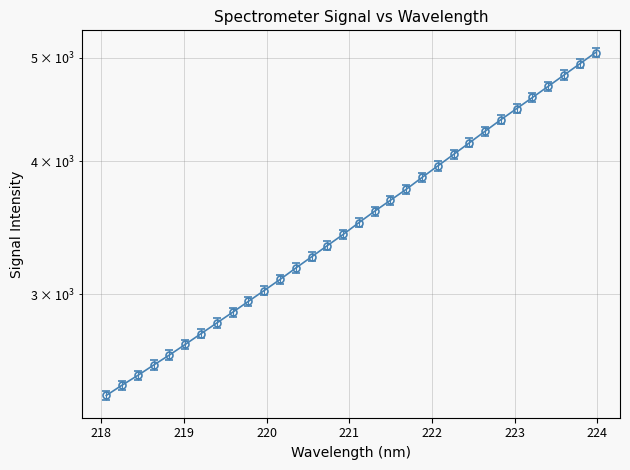

What is the difference between the second highest and minimum values?

2527.2